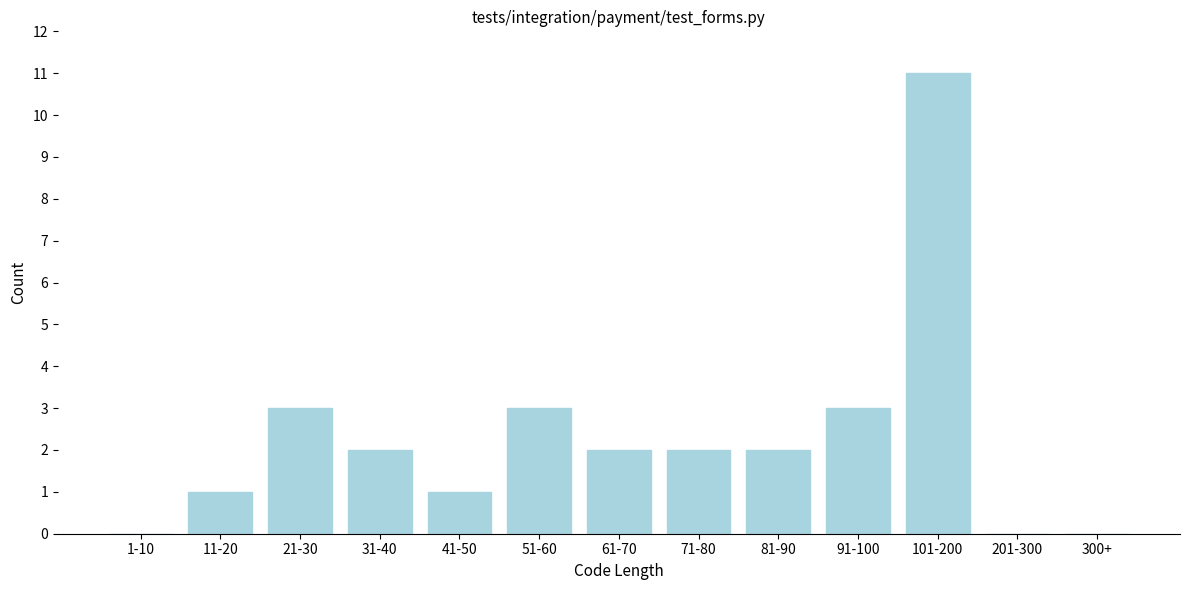

Reading left to right, list all the values displayed in this chart.

1-10=0	11-20=1	21-30=3	31-40=2	41-50=1	51-60=3	61-70=2	71-80=2	81-90=2	91-100=3	101-200=11	201-300=0	300+=0